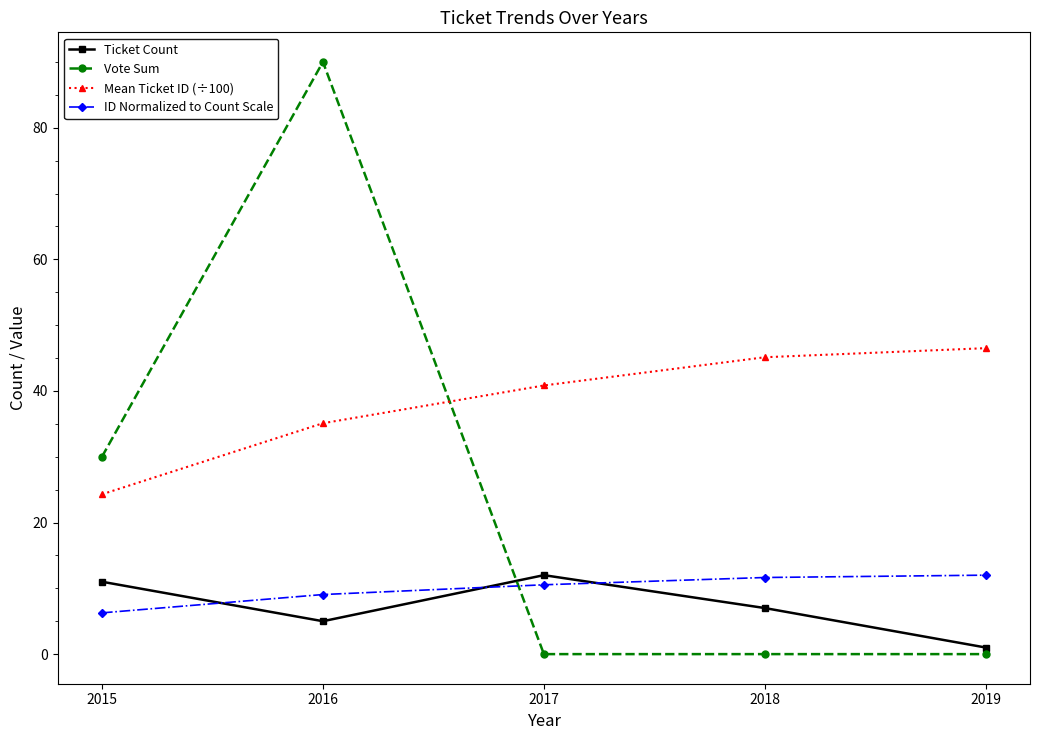

What is the value of the Ticket Count point at the 1st from the left?

11.0